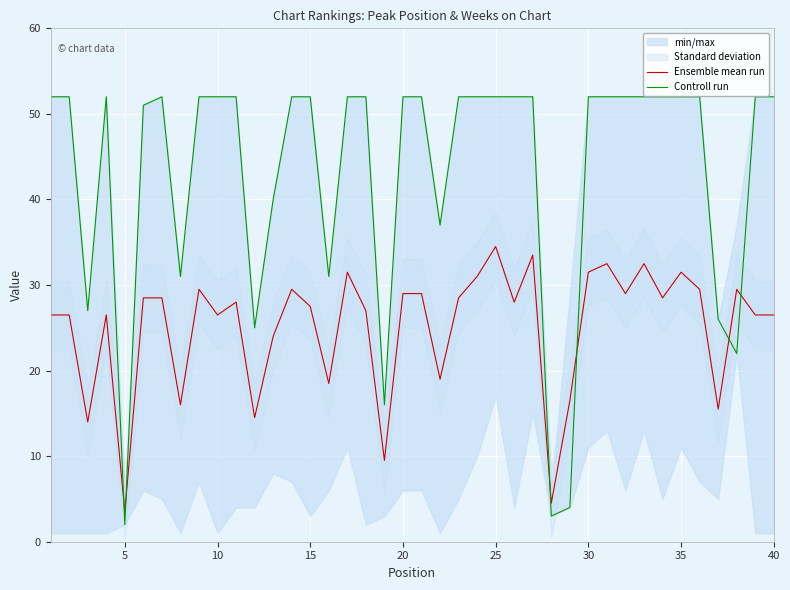

True or false: Ensemble mean run has a value of 31.5 at 35.

True